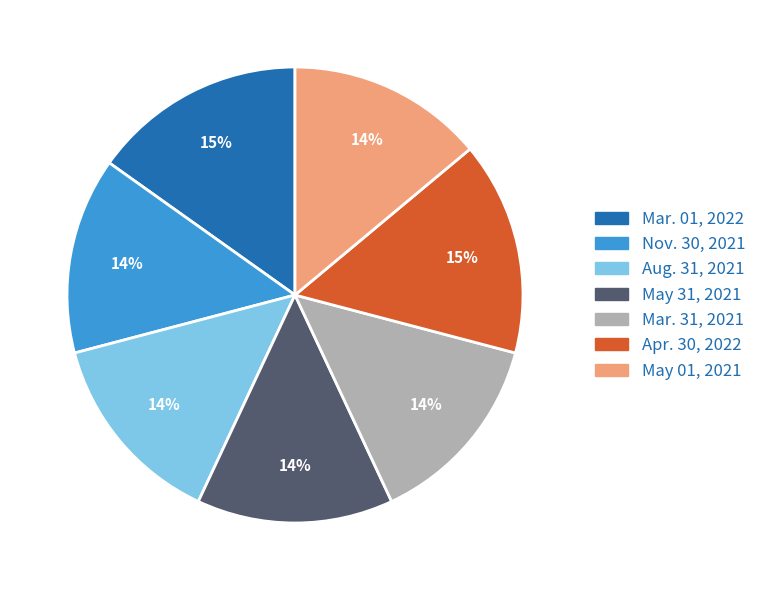

To the nearest percent, what is the combined percentage of May 31, 2021 and May 01, 2021?

28%